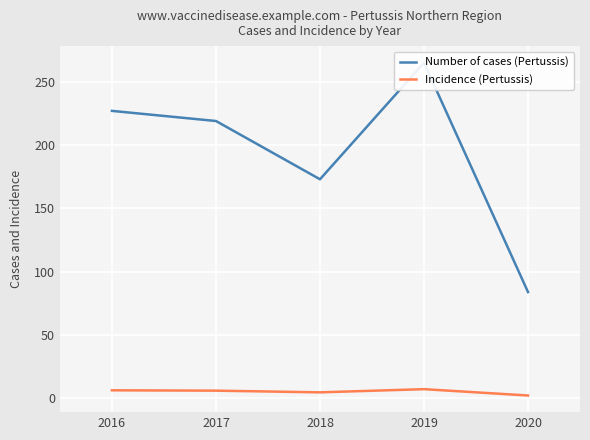

What is the difference between the second highest and minimum values in the Number of cases (Pertussis) series?

143.0